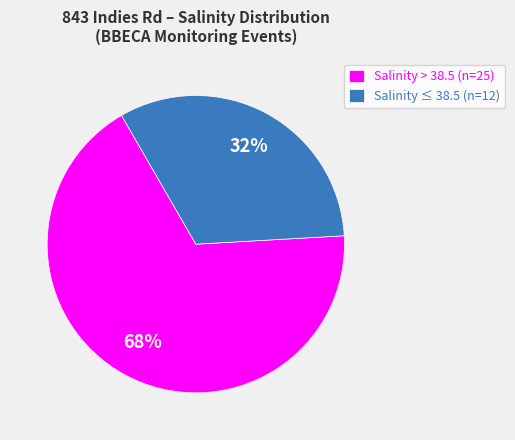

Rank the categories by value from highest to lowest.

Salinity > 38.5 (n=25), Salinity ≤ 38.5 (n=12)